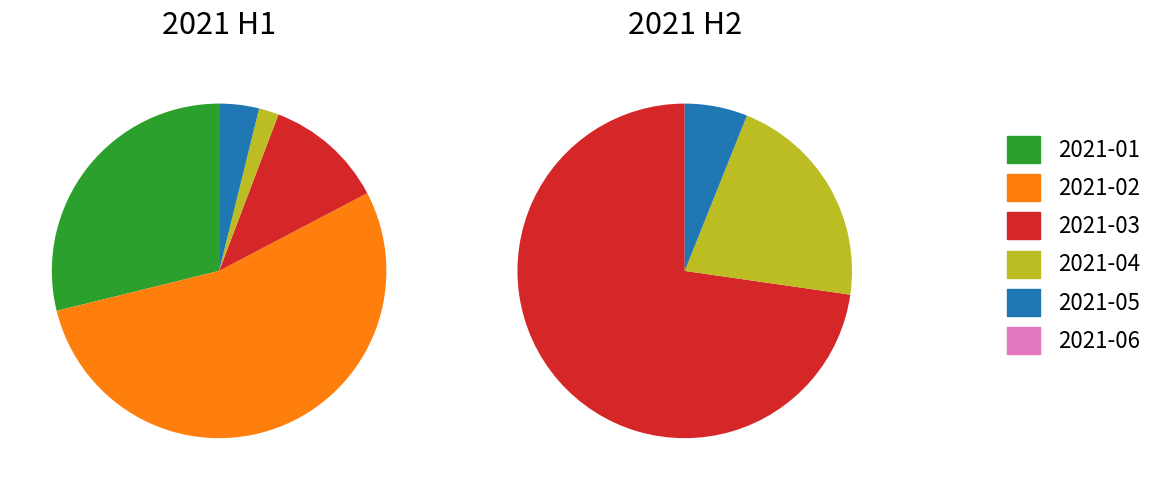

Combined, what portion of the pie is 2021-06 and 2021-02?

53.8%